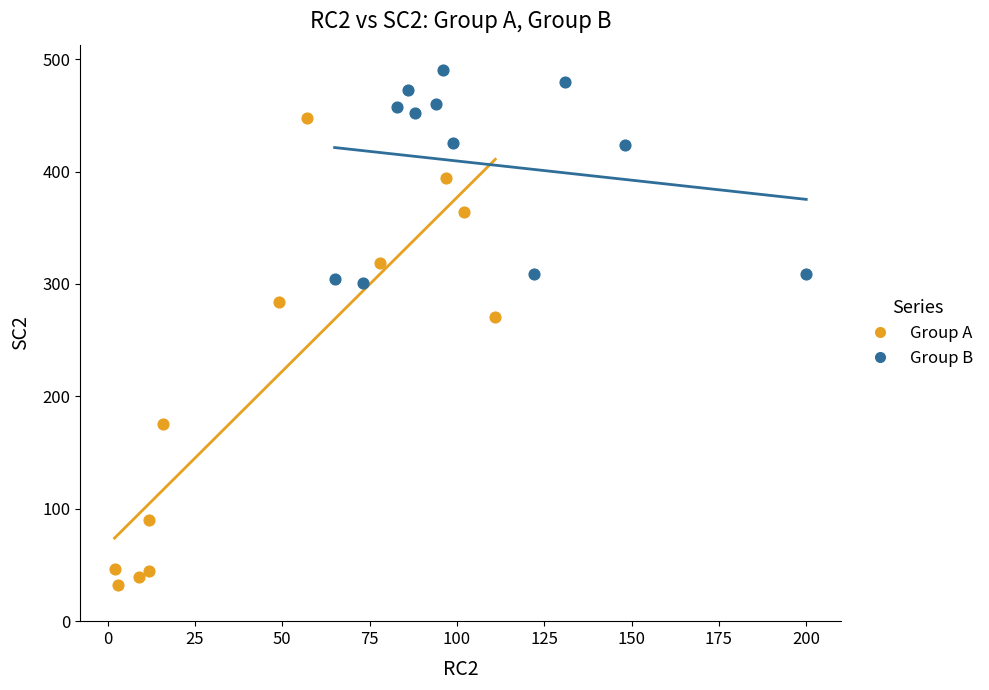

Which series reaches the minimum Y coordinate?

Group A